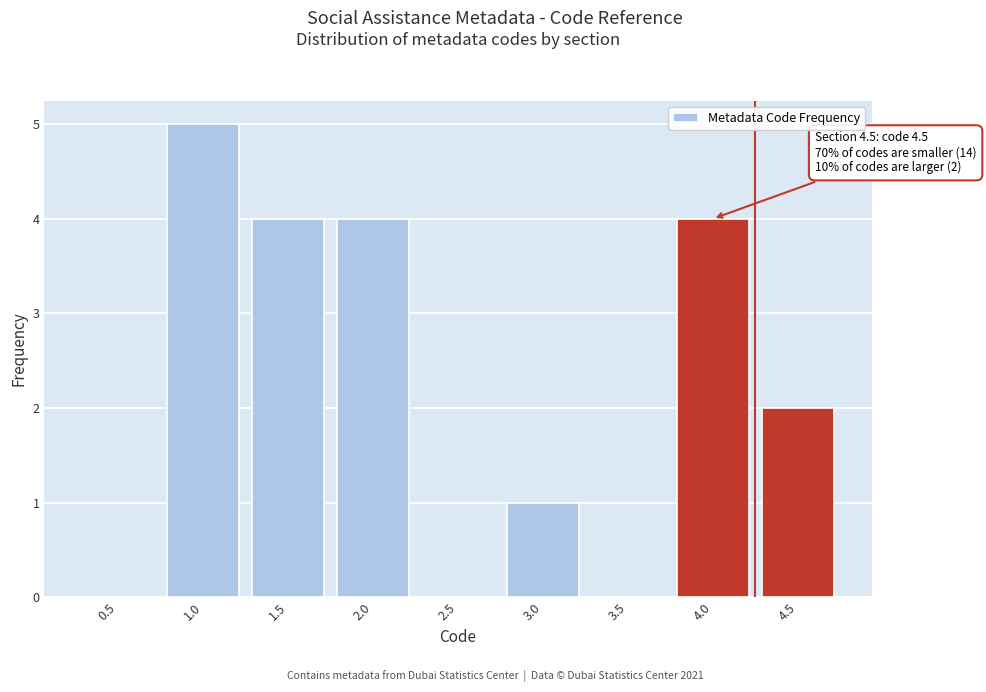

Reading right to left, what are all the values shown in this chart?

4.5=2	4.0=4	3.5=0	3.0=1	2.5=0	2.0=4	1.5=4	1.0=5	0.5=0